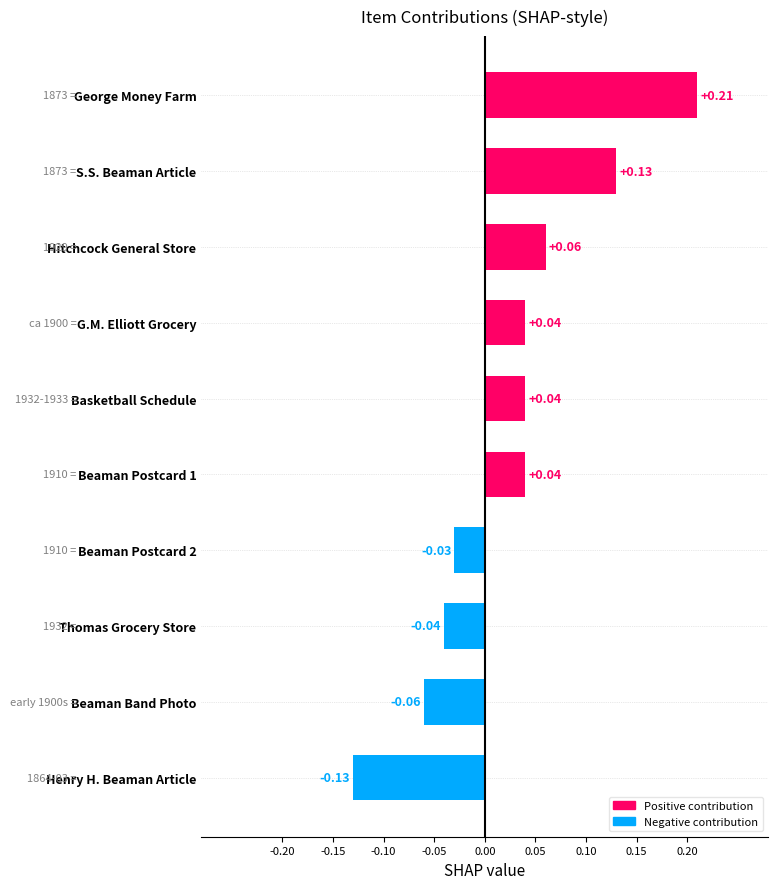

How many values are below zero?

4